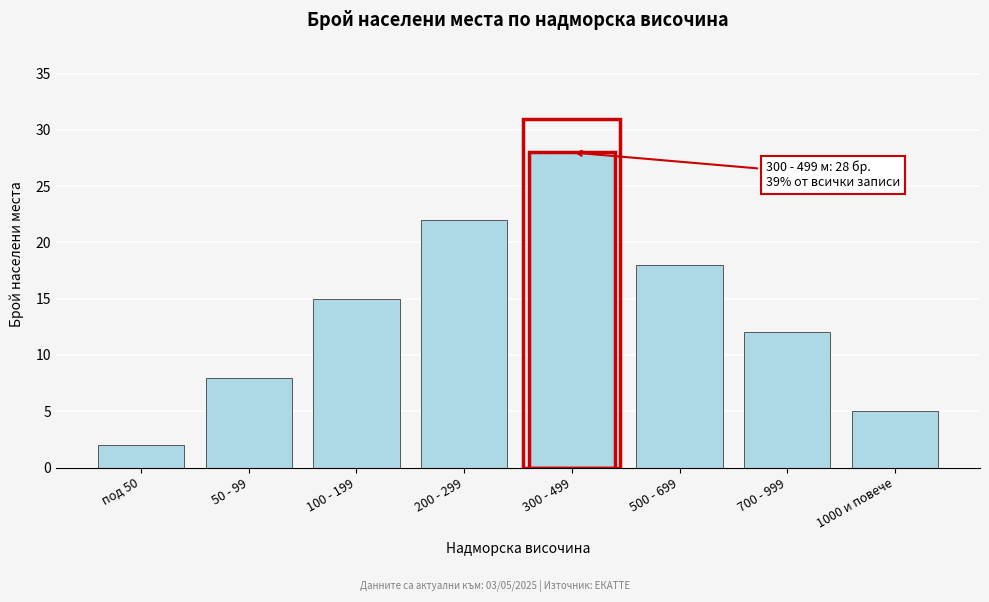

Reading left to right, list all the values displayed in this chart.

2	8	15	22	28	18	12	5